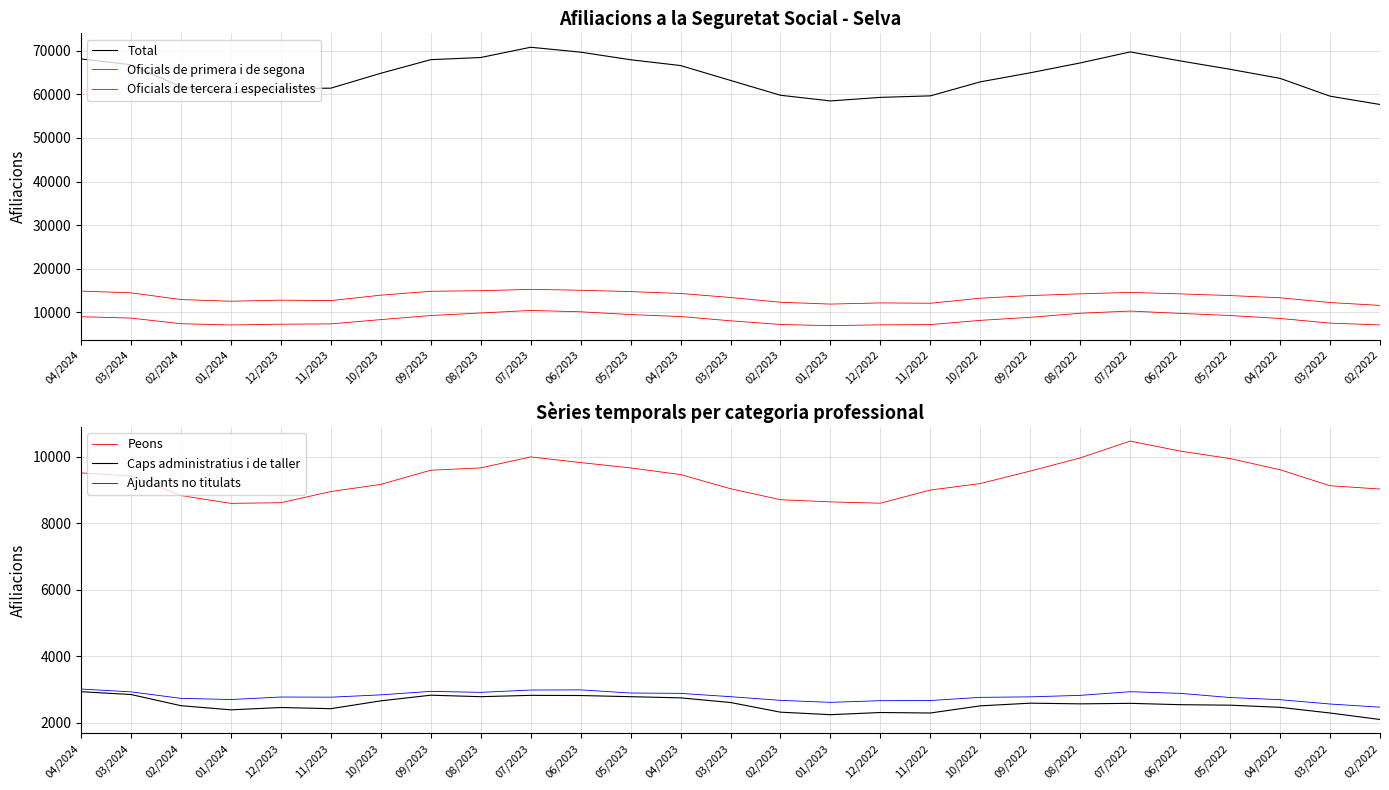

Count the number of categories in the chart.

27